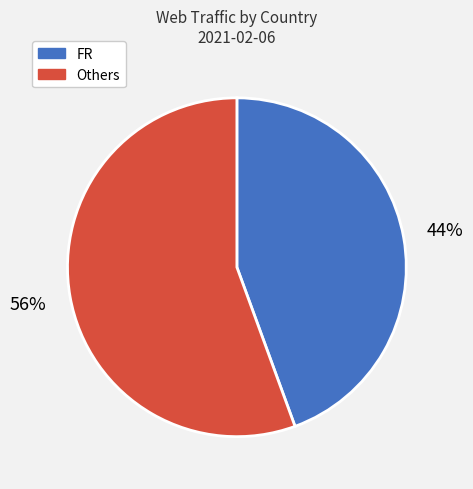

Is it true that Others is 67% of the pie?

False